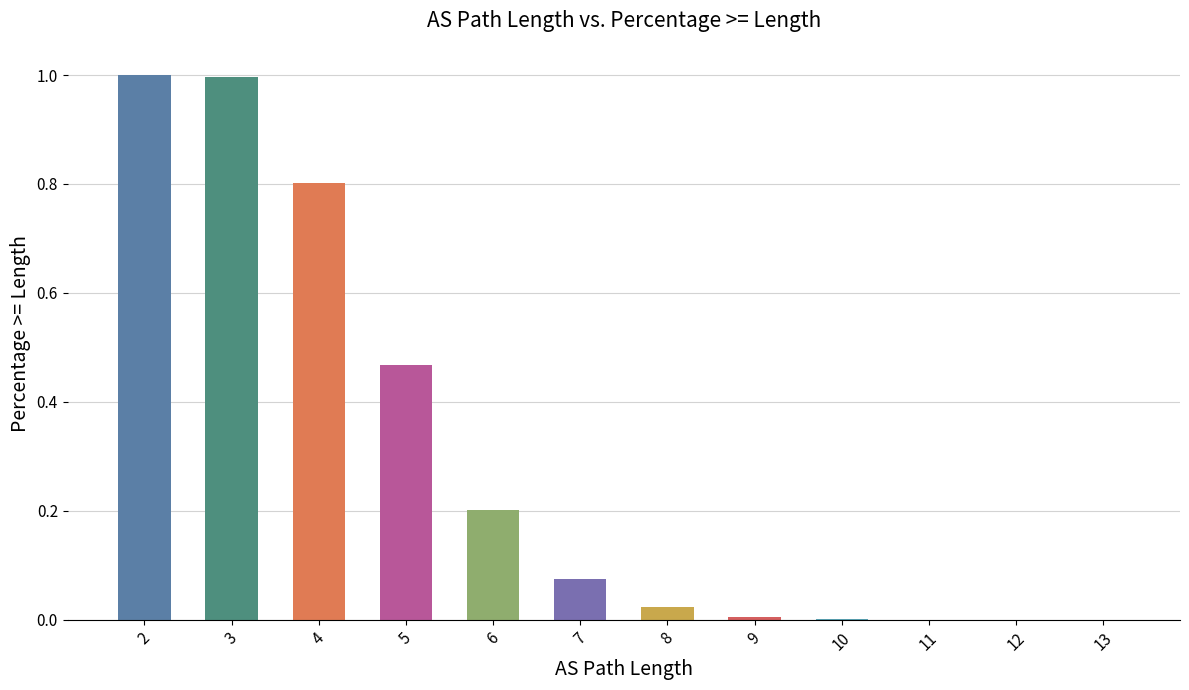

What is the sum of all values?

3.6